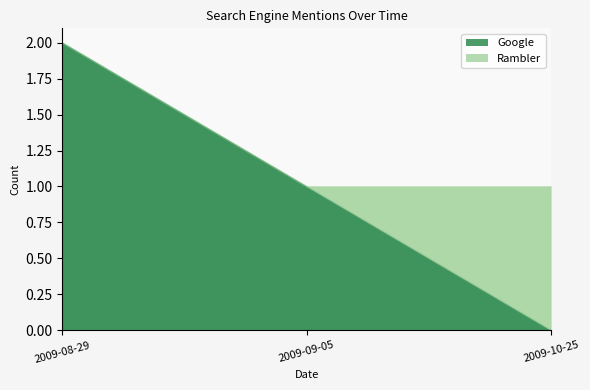

What is the value of the Google point at the 1st from the left?

2